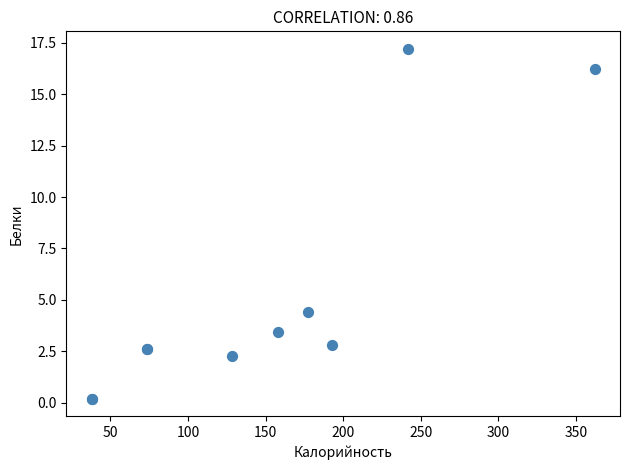

What Y value in the scatter plot is closest to 8?

4.4